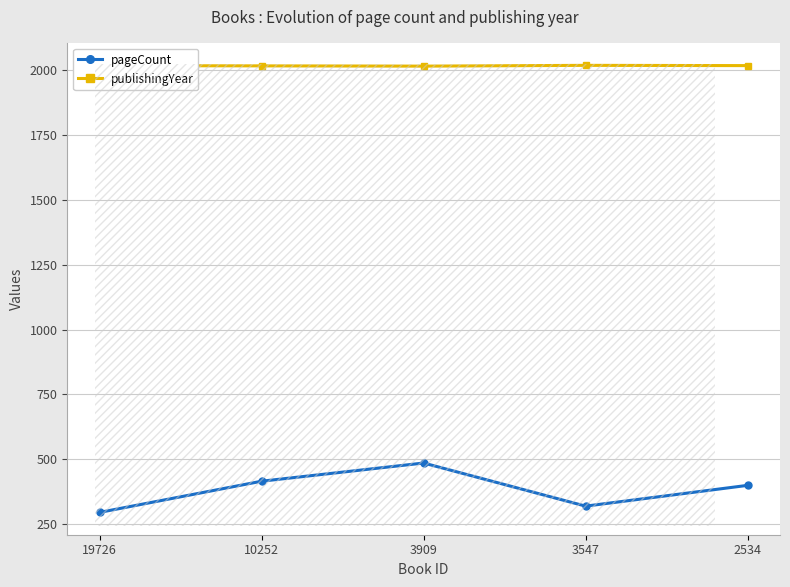

In pageCount, how many points are higher than both neighbors (excluding endpoints)?

1